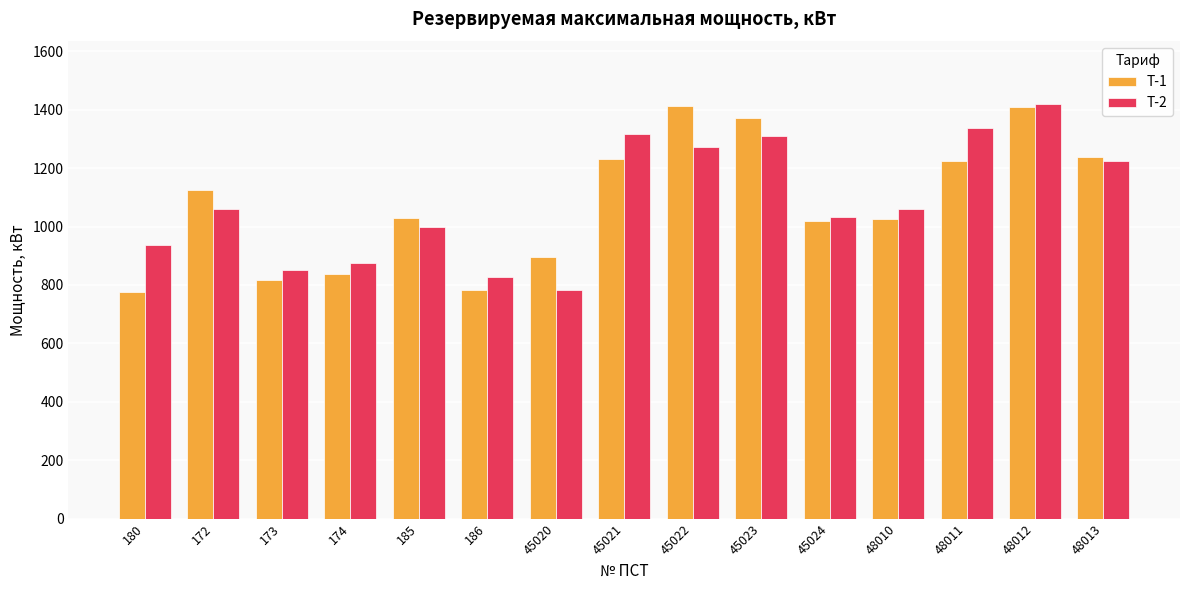

At how many categories does at least one series exceed 965?

10